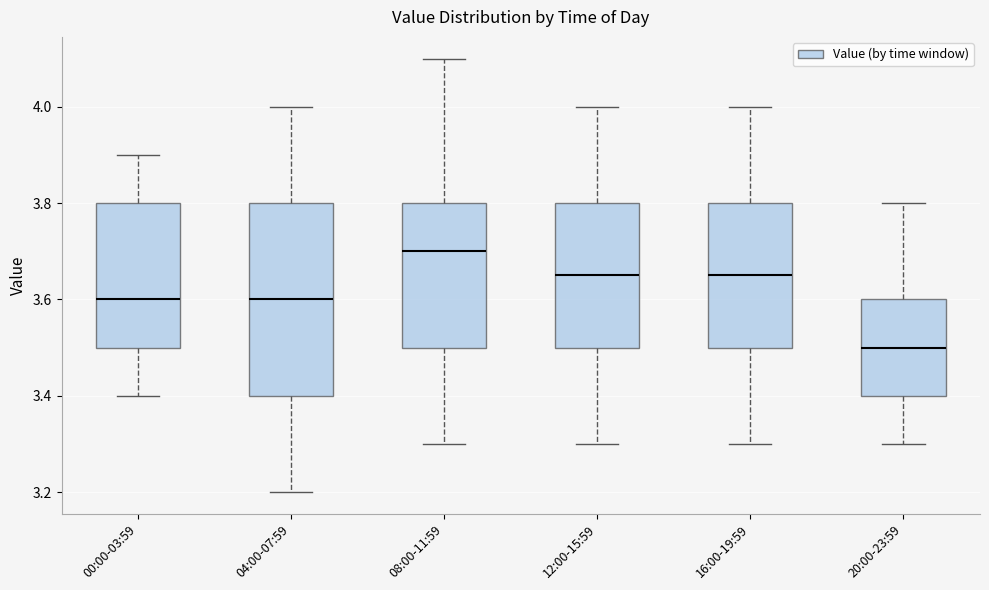

Where does the median line of the box for 16:00-19:59 sit on the y-axis? The values are not printed on the chart, so give them approximately, as read against the axis.

3.66